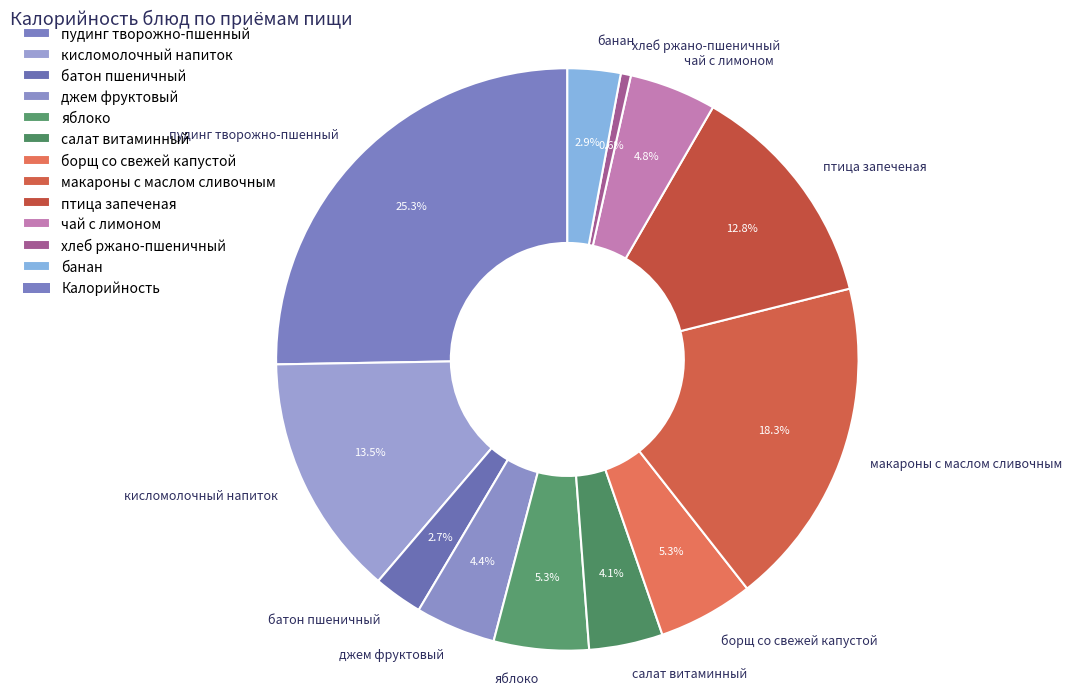

The джем фруктовый slice represents 4% of the pie. True or false?

True